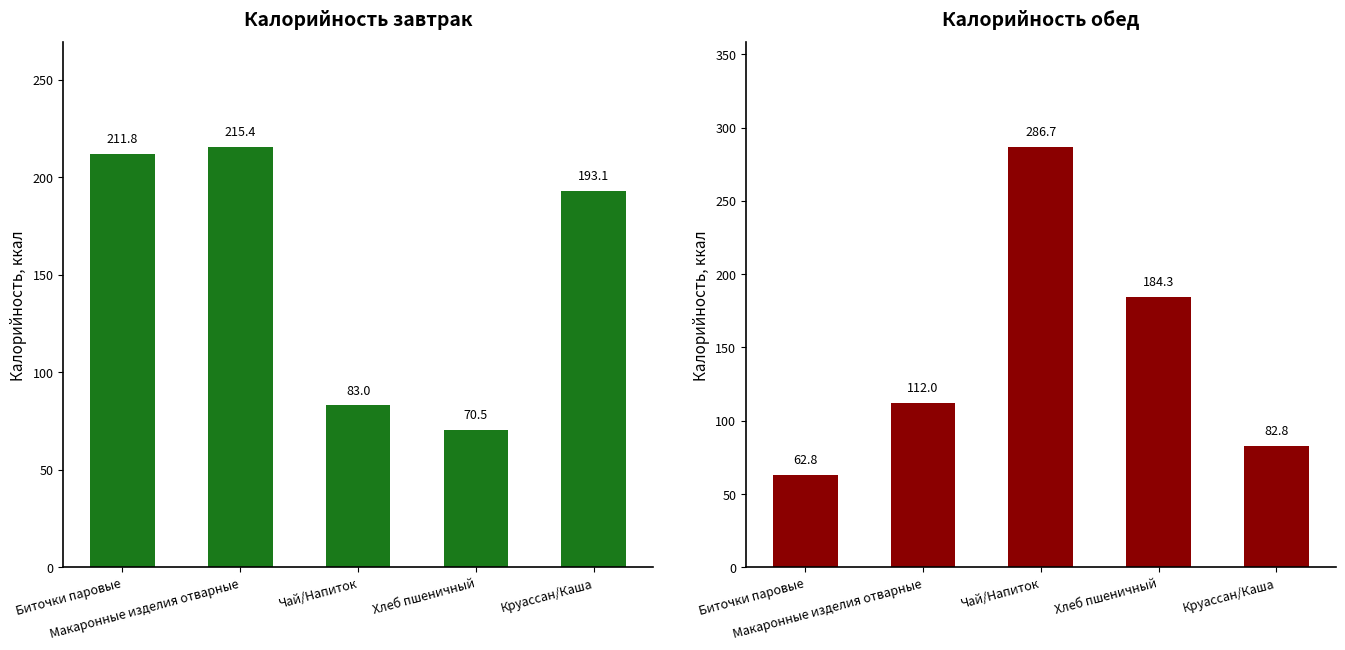

Reading left to right, what are all the values shown in this chart?

Завтрак: Биточки паровые=211.8	Макаронные изделия отварные=215.4	Чай/Напиток=83.0	Хлеб пшеничный=70.5	Круассан/Каша=193.1
Обед: Биточки паровые=62.8	Макаронные изделия отварные=112.0	Чай/Напиток=286.7	Хлеб пшеничный=184.3	Круассан/Каша=82.8